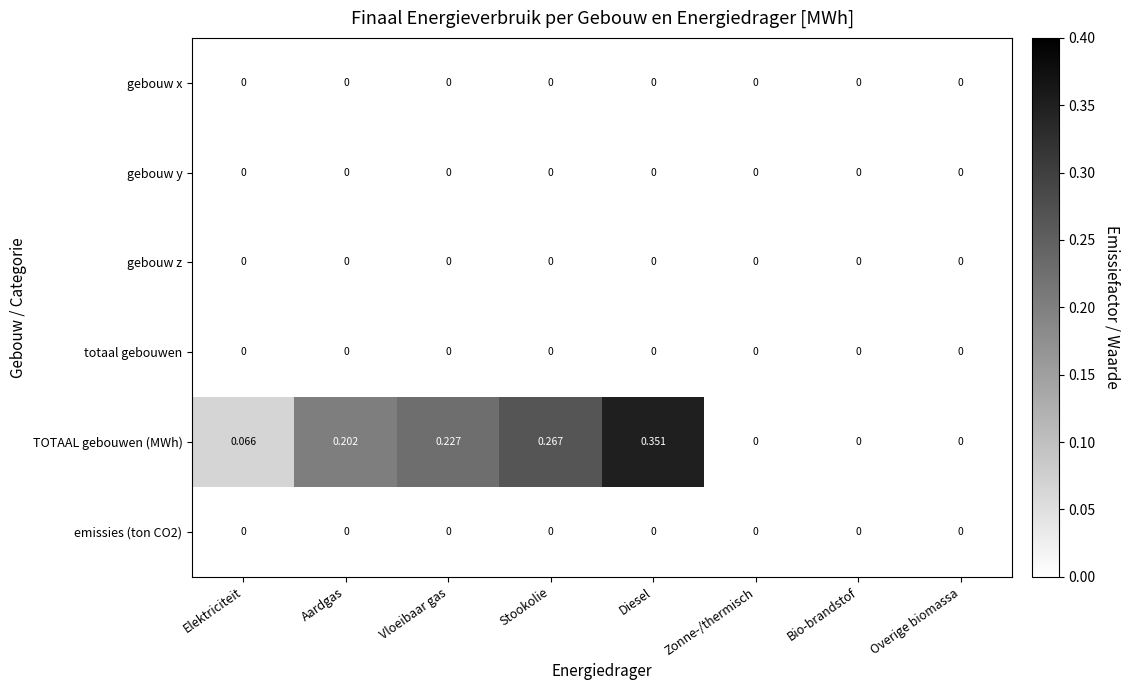

Which series has the largest range (max minus min)?

TOTAAL gebouwen (MWh)